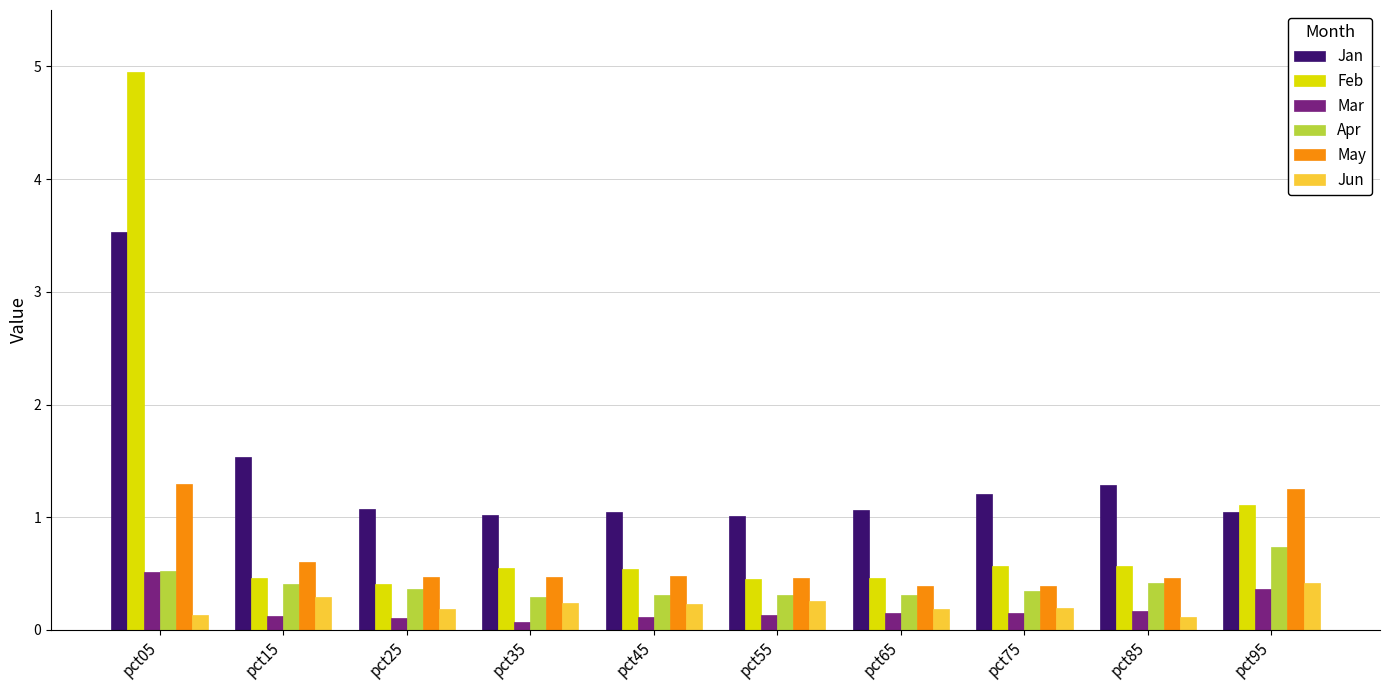

Which series changed the most between pct35 and pct75?

Jan